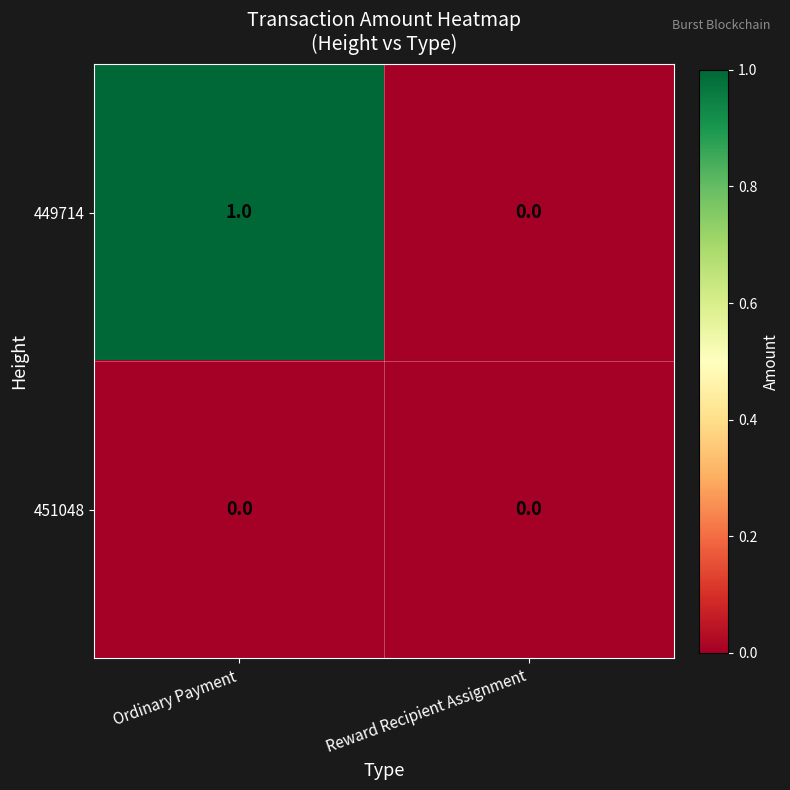

How many distinct data groups are displayed?

2